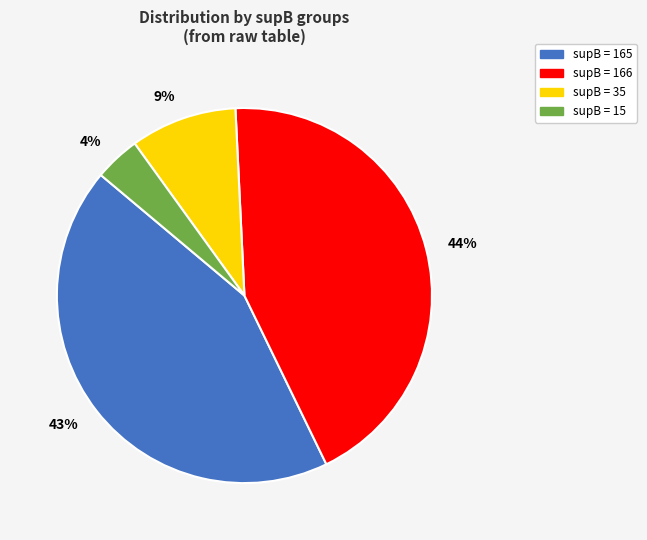

True or false: 9% accounts for 9% of the total.

True